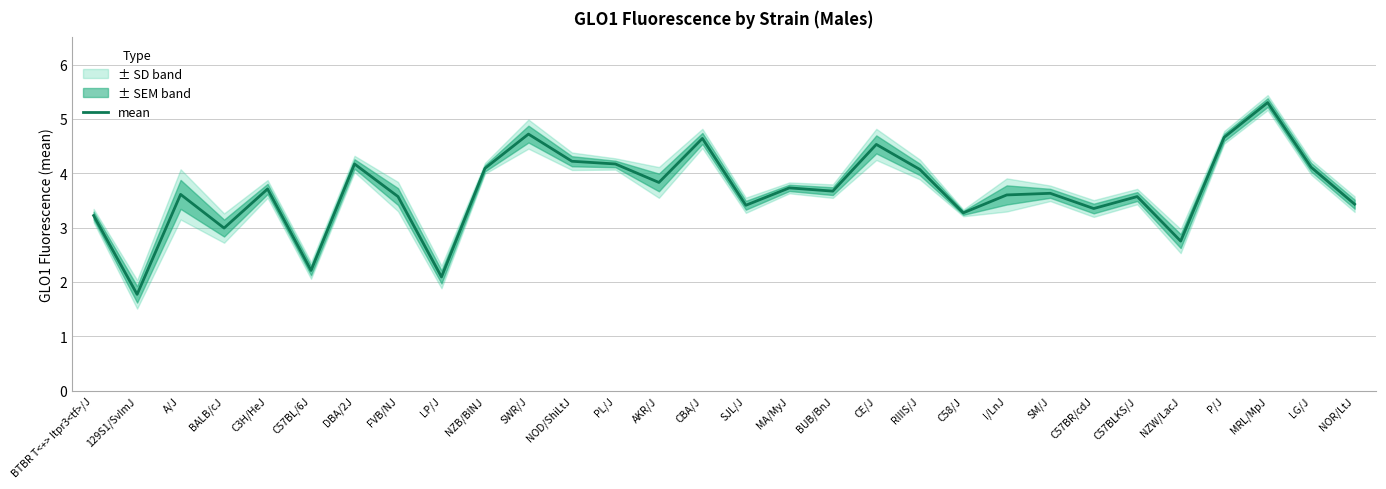

List the labels in order of value, largest first.

MRL/MpJ, SWR/J, P/J, CBA/J, CE/J, NOD/ShiLtJ, DBA/2J, PL/J, LG/J, NZB/BlNJ, RIIIS/J, AKR/J, MA/MyJ, C3H/HeJ, BUB/BnJ, SM/J, A/J, I/LnJ, FVB/NJ, C57BLKS/J, NOR/LtJ, SJL/J, C57BR/cdJ, C58/J, BTBR T<+> Itpr3<tf>/J, BALB/cJ, NZW/LacJ, C57BL/6J, LP/J, 129S1/SvImJ